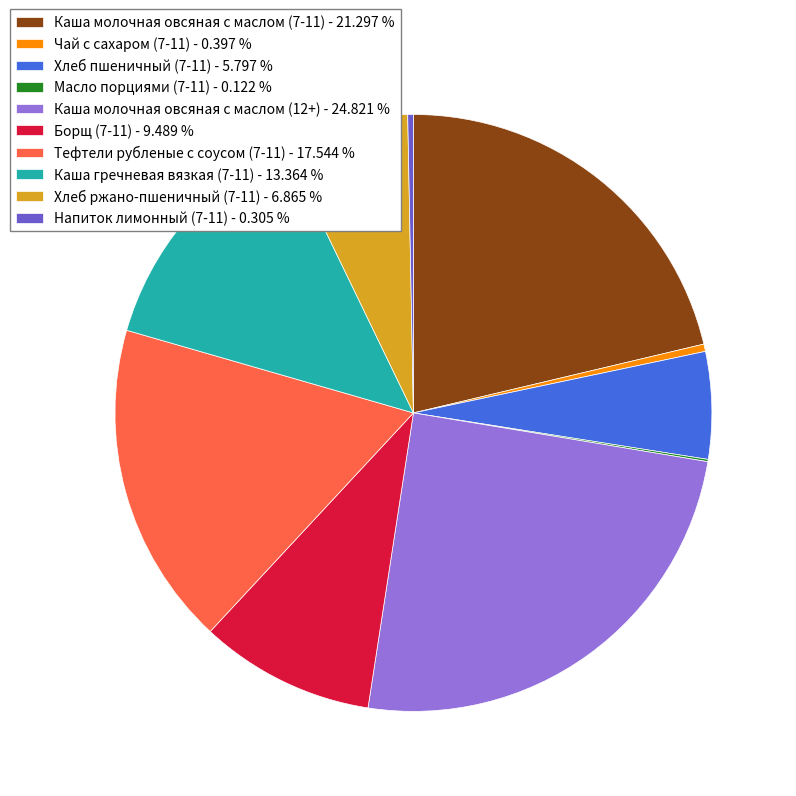

Is the sum of Хлеб ржано-пшеничный (7-11) - 6.865 % and Чай с сахаром (7-11) - 0.397 % greater than half?

No